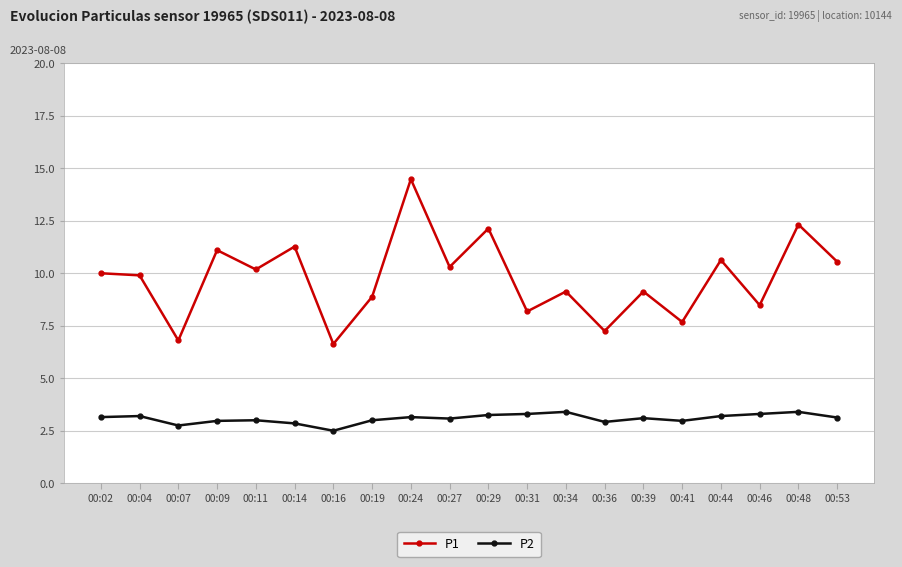

What value does the P1 series have at 00:19?

8.9